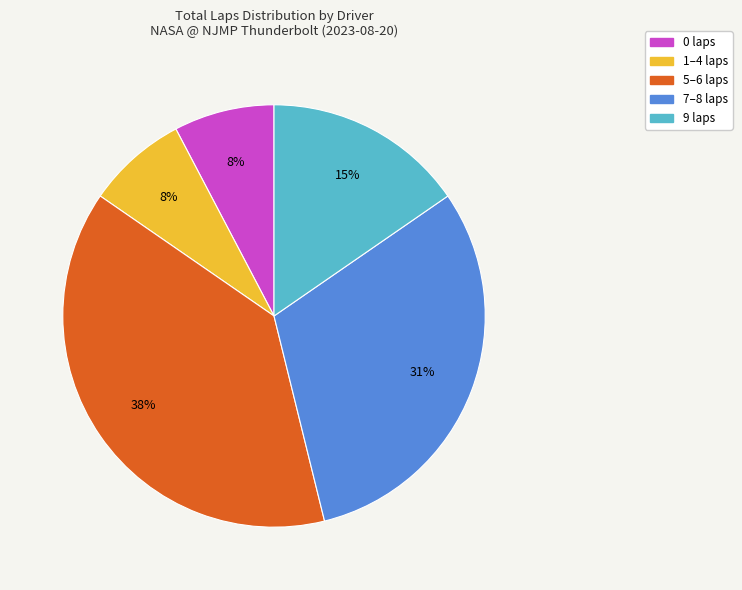

To the nearest percent, what is the average slice percentage?

20%